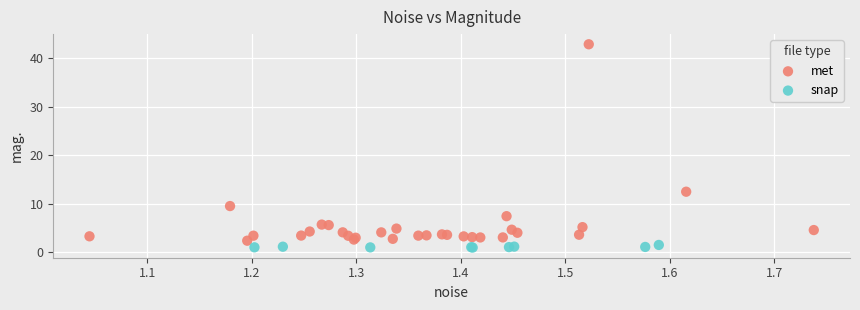

What are all the series names shown in the legend?

met, snap